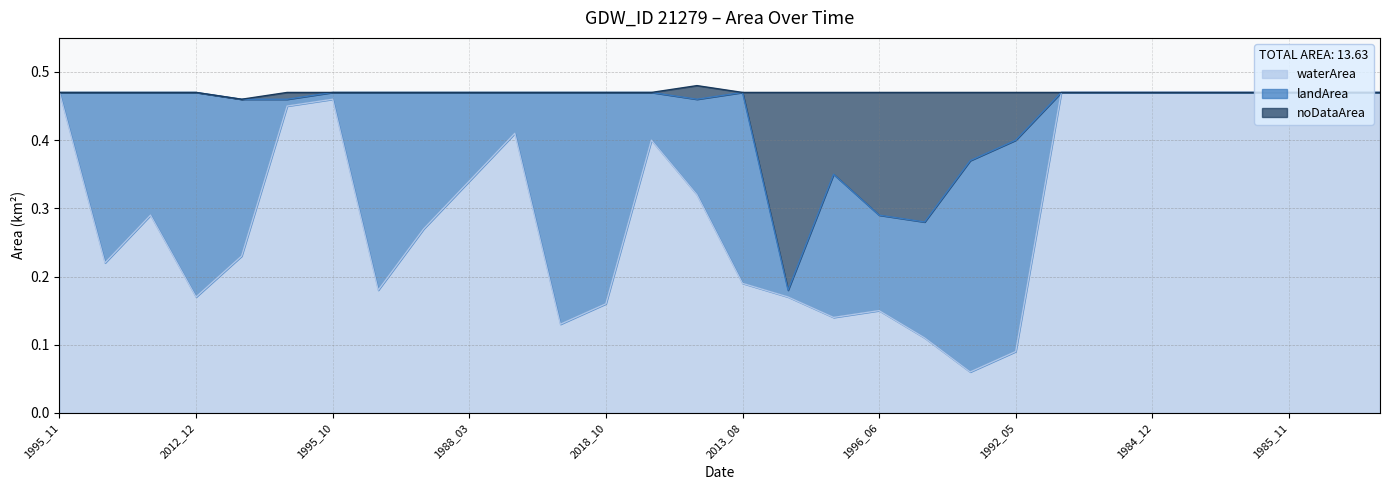

At which category is the sum across all series the highest?

1995_11